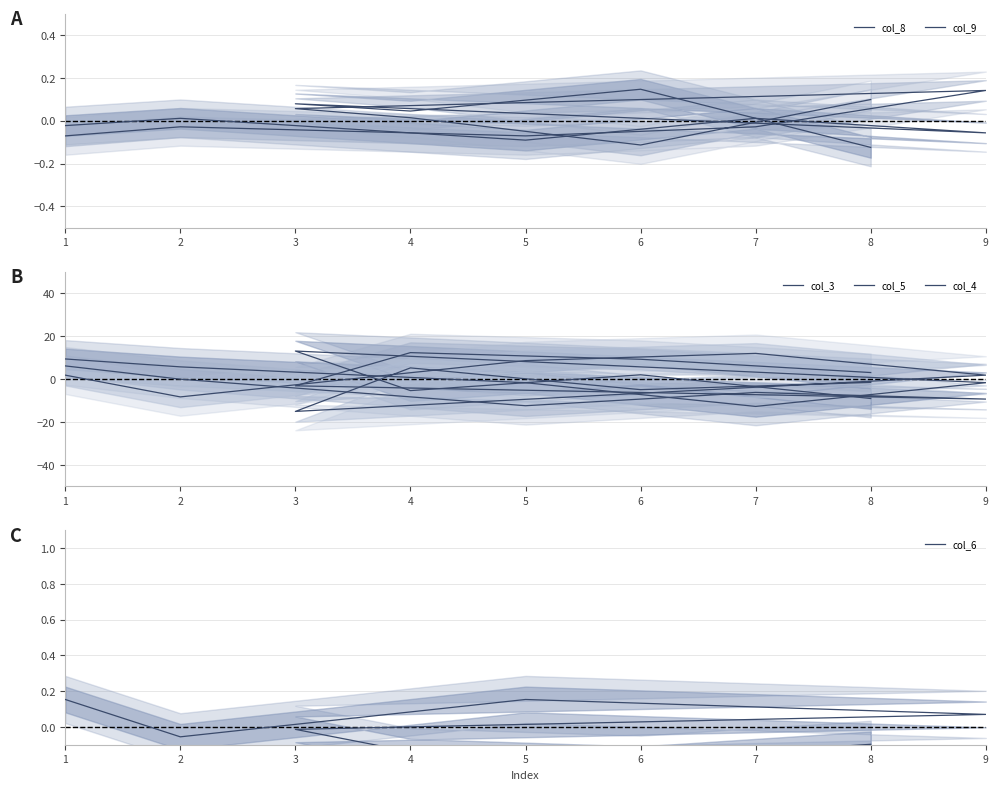

The value of col_8 at 2 is 0.0. True or false?

True